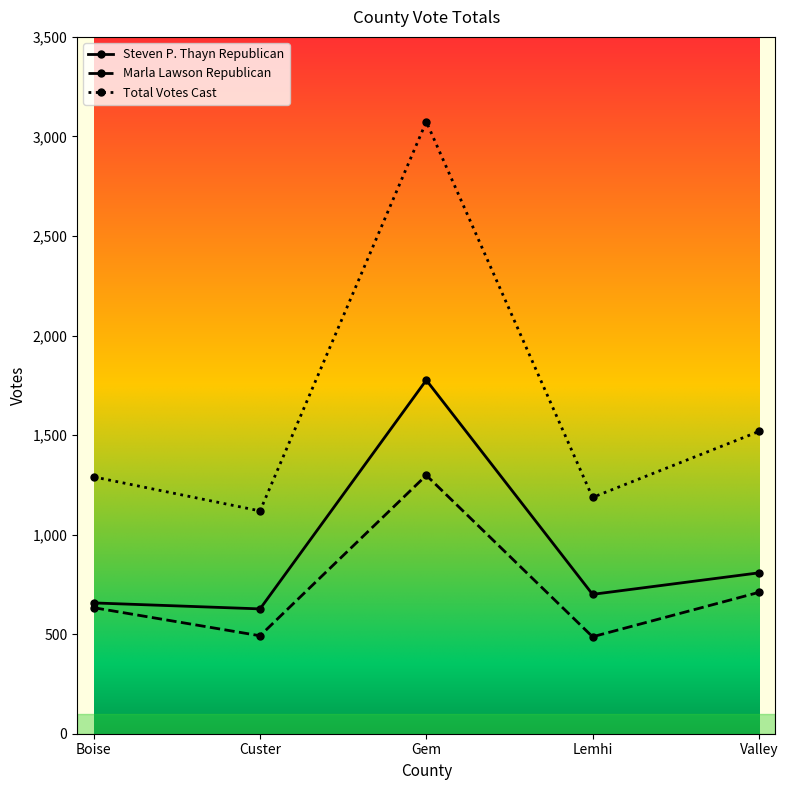

Which series has the widest spread of values?

Total Votes Cast